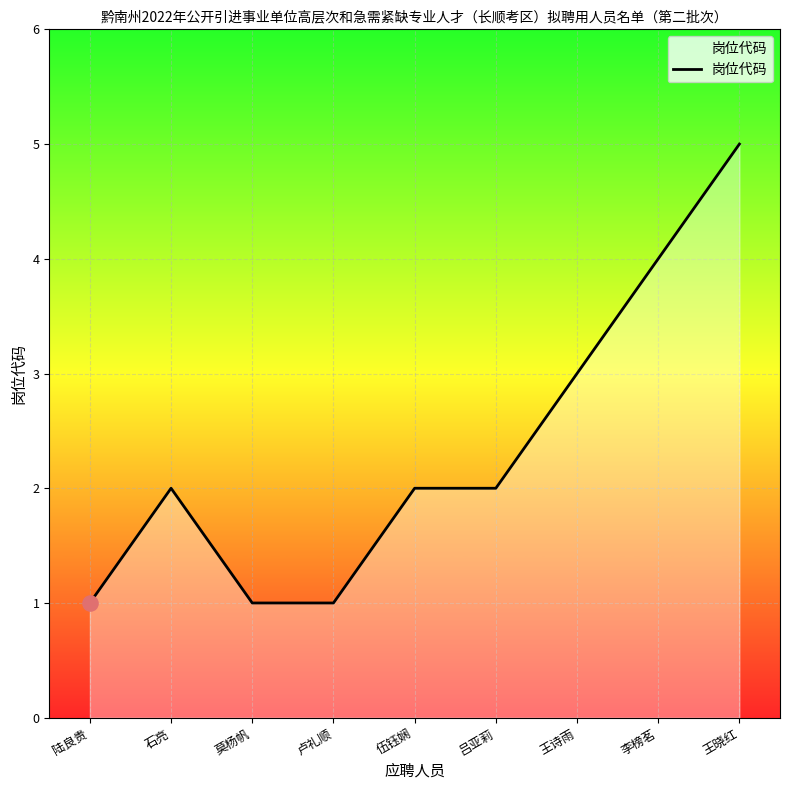

Between 莫杨帆 and 吕亚莉, which is larger?

吕亚莉